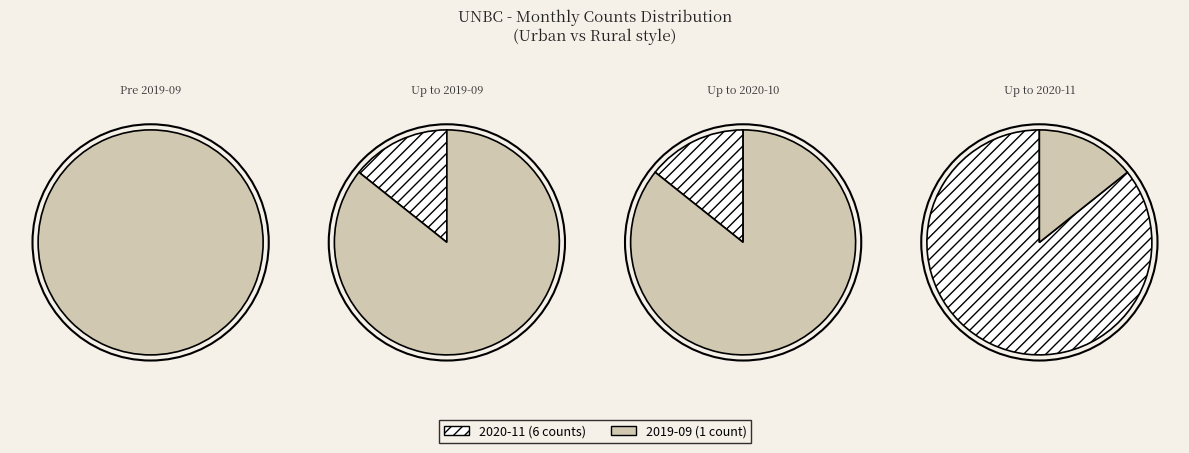

The 2019-12 slice represents 7% of the pie. True or false?

False